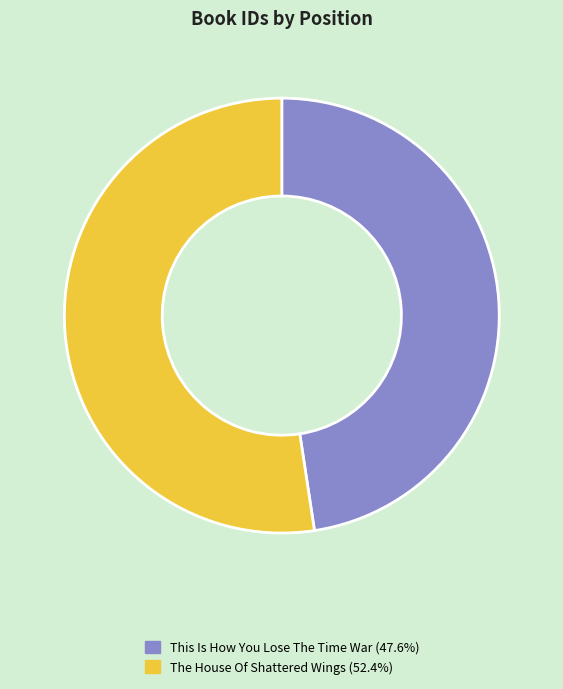

How many slices are in this pie chart?

2